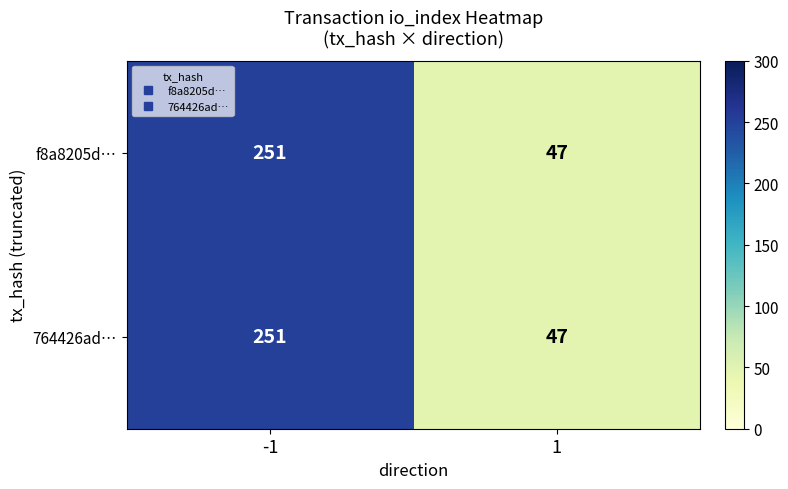

How many categories are shown in the chart?

2